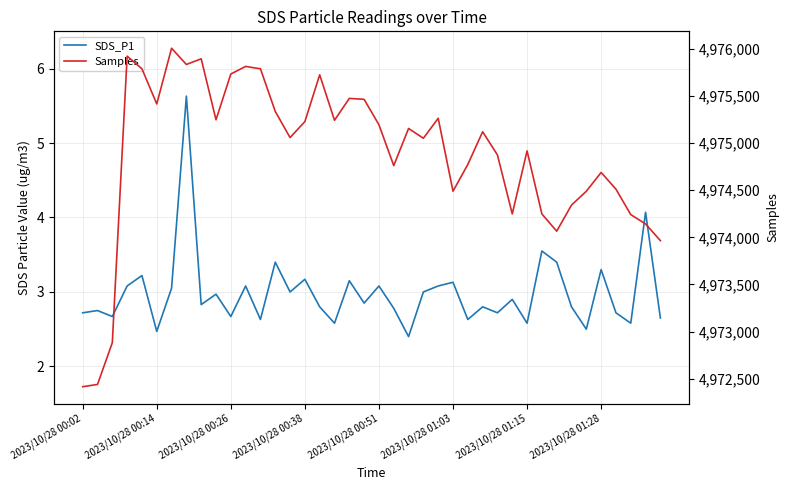

The SDS_P1 series shows 2.3 at 2023/10/28 01:28. True or false?

False